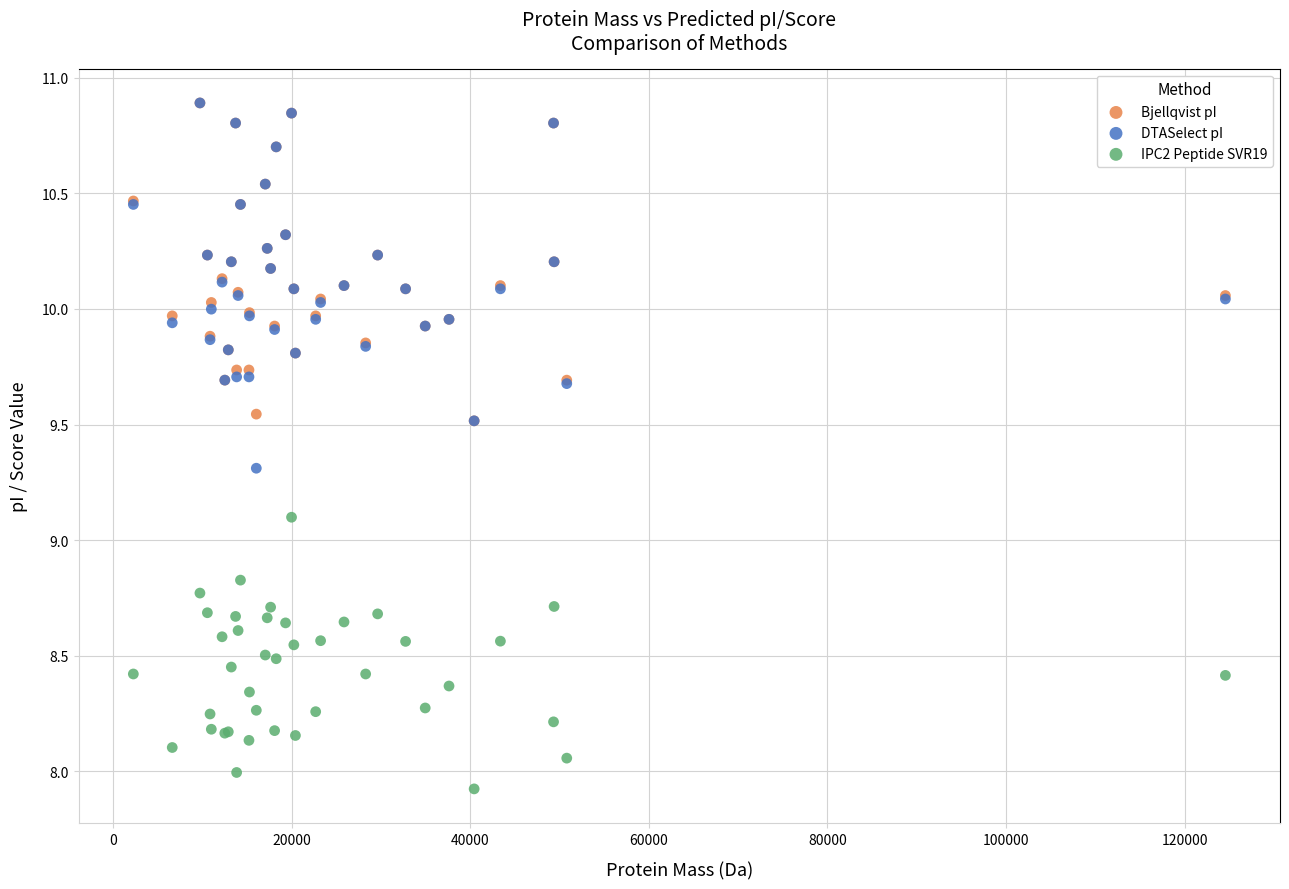

What are all the series names shown in the legend?

Bjellqvist pI, DTASelect pI, IPC2 Peptide SVR19